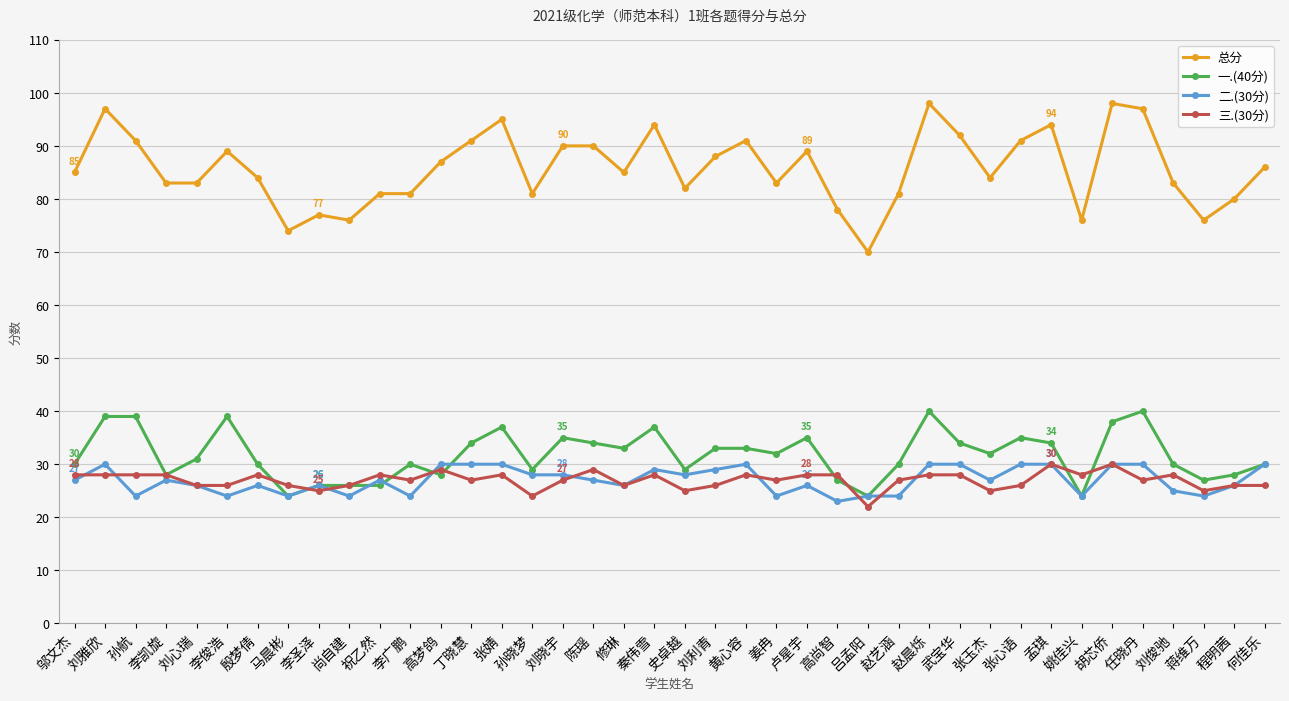

What is the value of the 三.(30分) point at the 19th from the left?

26